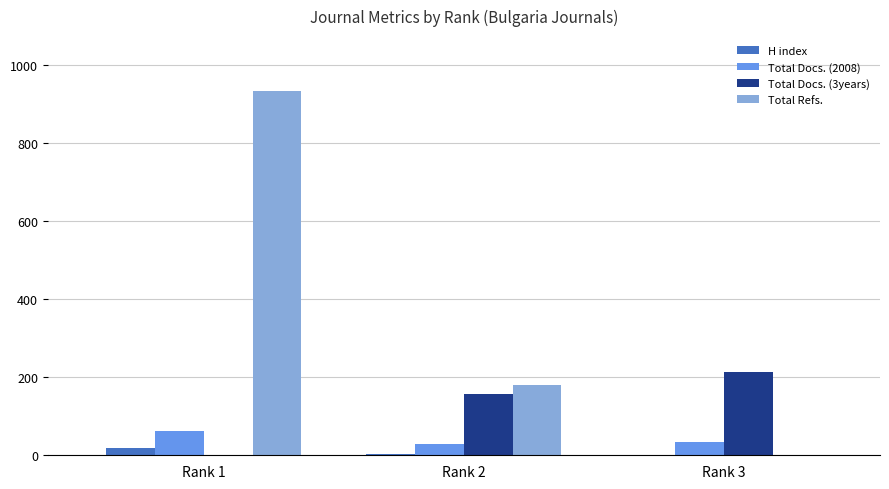

At which category is the sum across all series the highest?

Rank 1